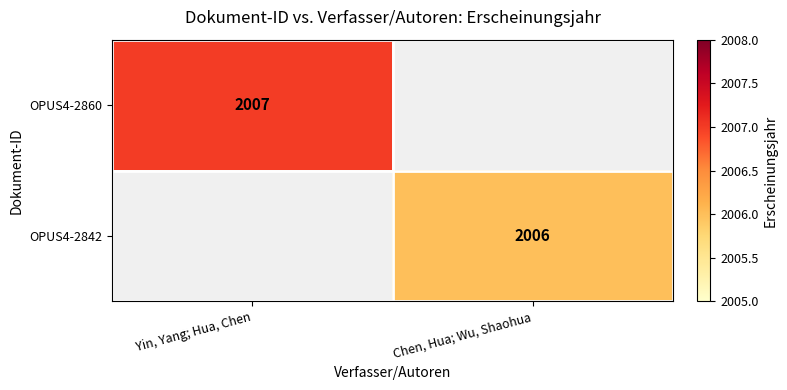

Is the value of OPUS4-2842 at Chen, Hua; Wu, Shaohua greater than the value of OPUS4-2860 at Yin, Yang; Hua, Chen?

No